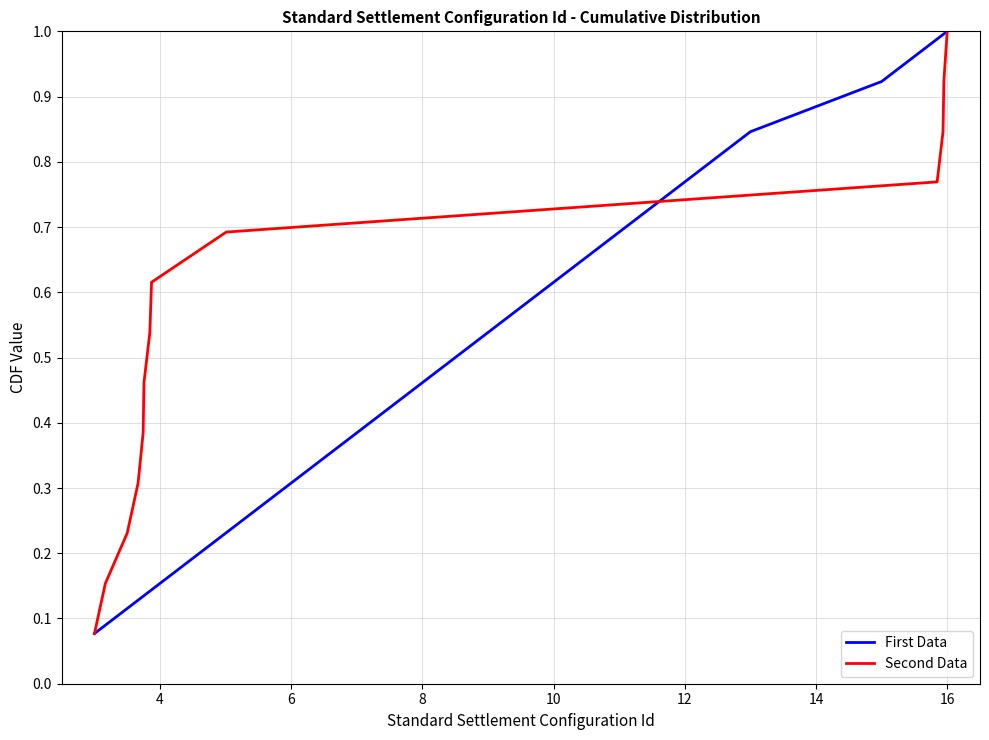

Read the First Data value at 16.

1.0